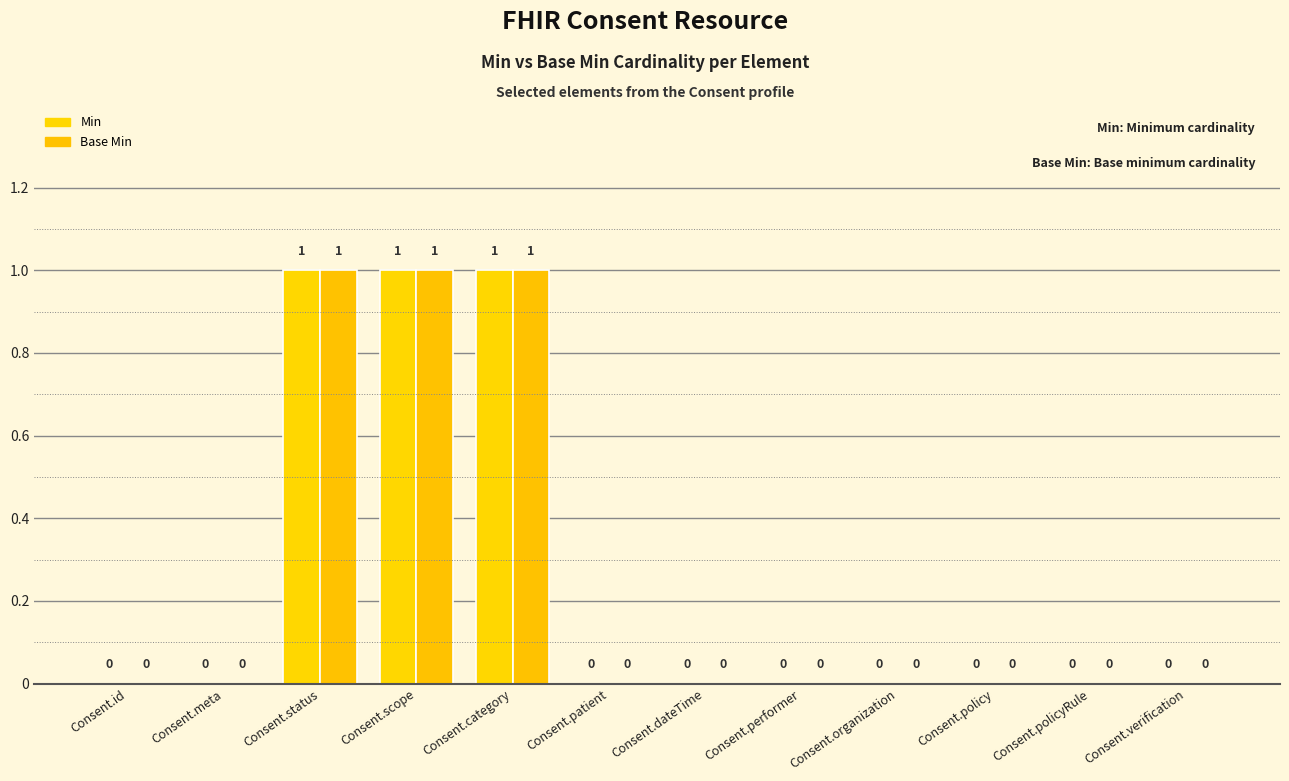

Where is Base Min nearest to the value 0?

Consent.id